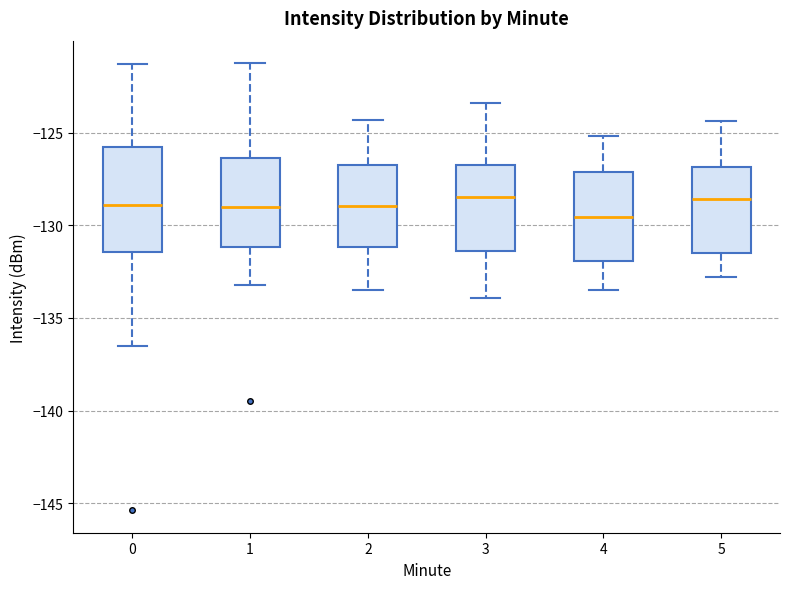

Reading left to right, read every box against the y-axis: the position of its median line, the range the box covers, and the ends of its whiskers. The values are not printed on the chart, so give them approximately, as read against the axis.

0: median -129.0, box -131.5 to -126.0, whiskers -136.5 to -121.5
1: median -129.0, box -131.0 to -126.5, whiskers -133.0 to -121.0
2: median -129.0, box -131.0 to -126.5, whiskers -133.5 to -124.5
3: median -128.5, box -131.5 to -126.5, whiskers -134.0 to -123.5
4: median -129.5, box -132.0 to -127.0, whiskers -133.5 to -125.0
5: median -128.5, box -131.5 to -127.0, whiskers -133.0 to -124.5